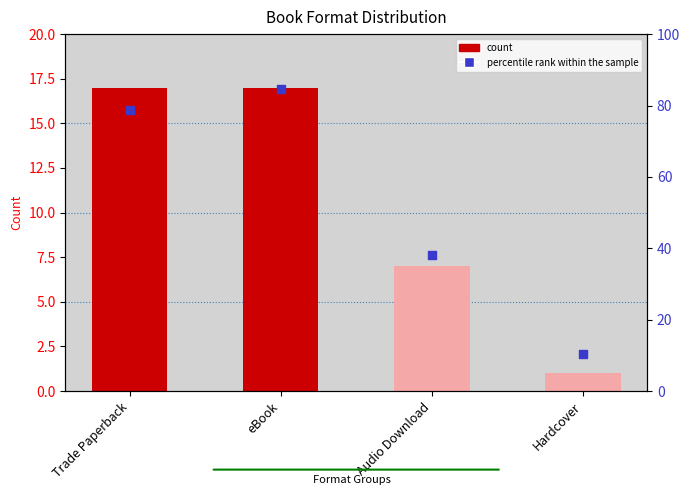

Which series has the largest total across all categories?

percentile rank within the sample